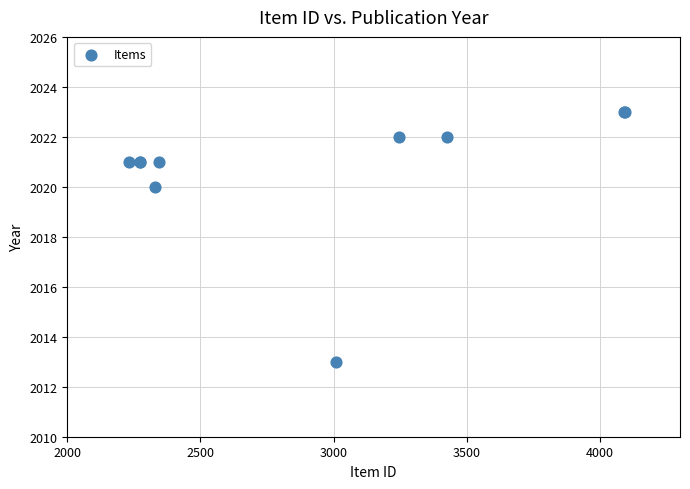

What Y value in the scatter plot is closest to 2018?

2020